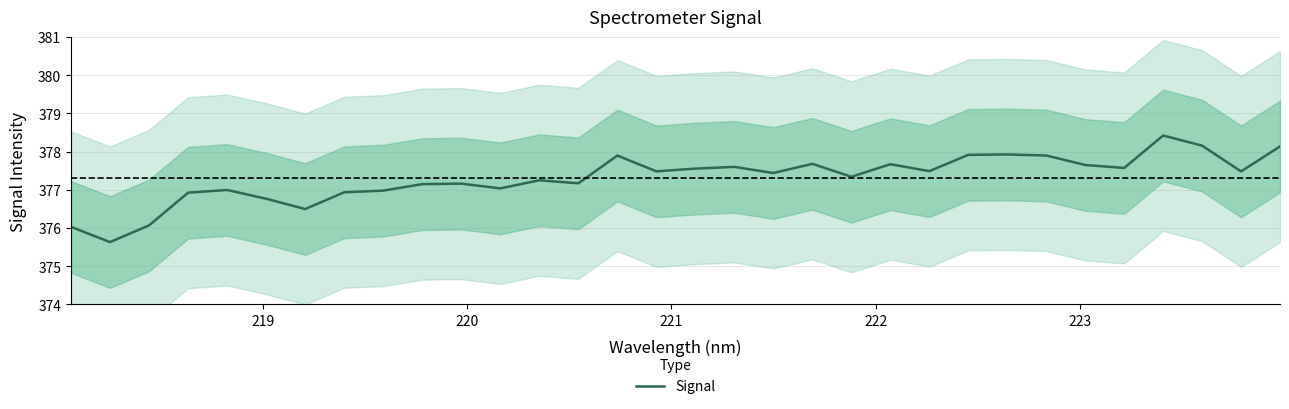

What is the maximum value for Signal?

378.4